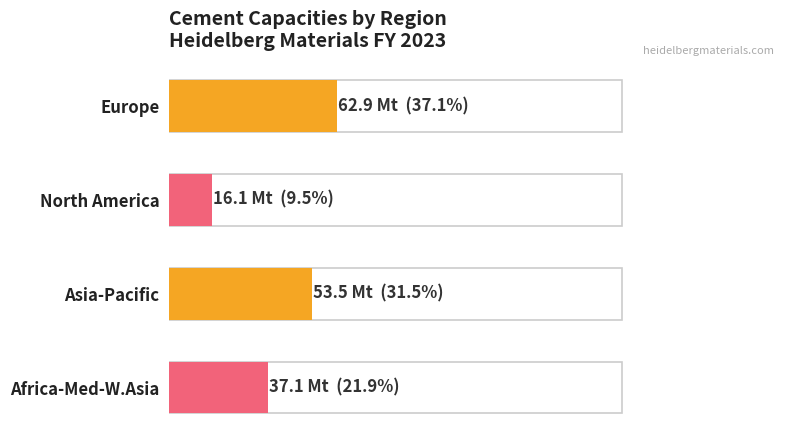

Are the bars horizontal?

Yes